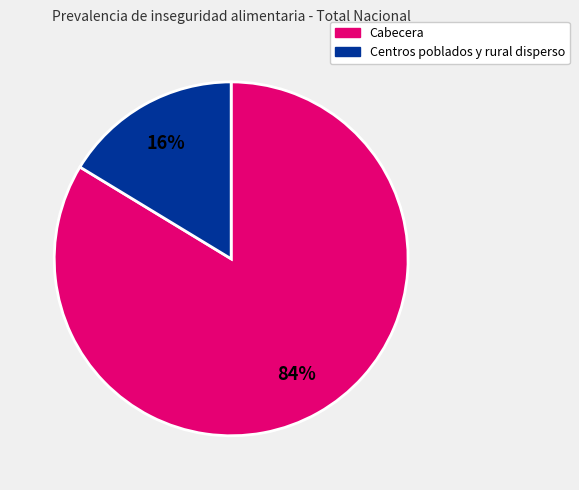

Which category has the smallest portion of the pie?

Centros poblados y rural disperso